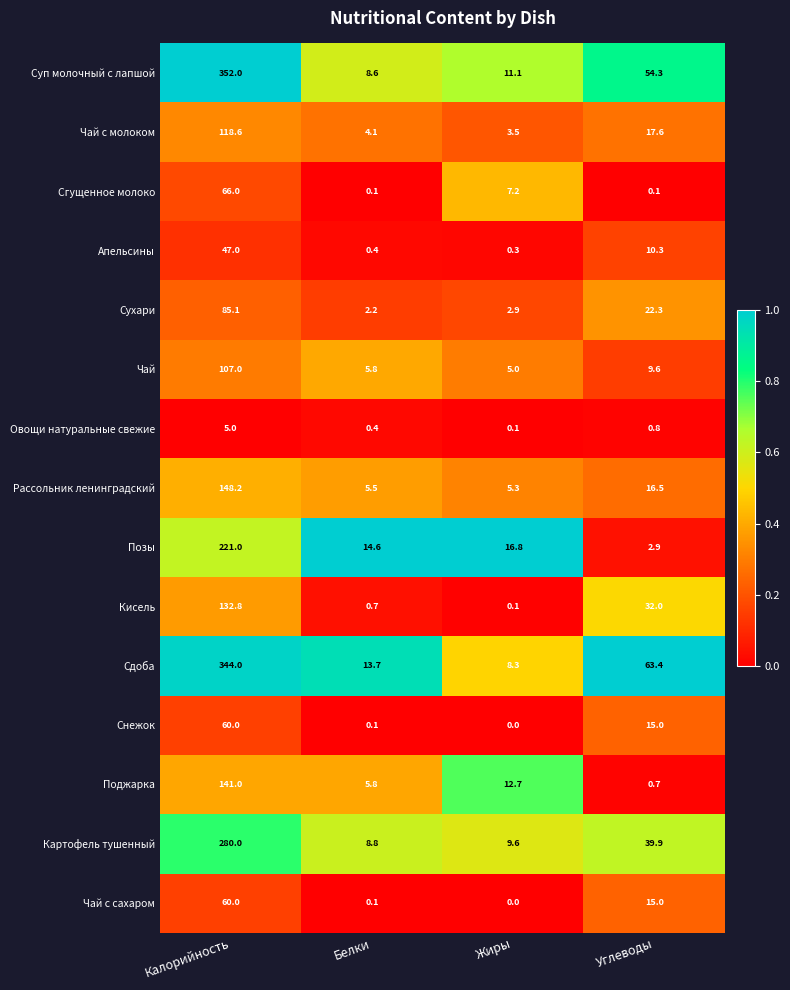

What is the difference between the Суп молочный с лапшой values at Калорийность and Жиры?

340.9